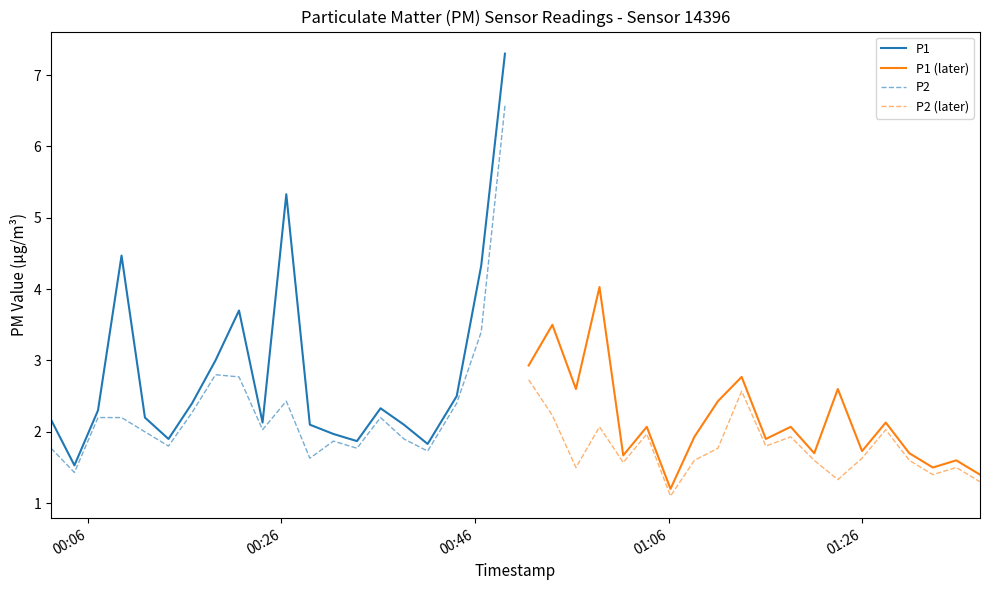

True or false: P1 has more than 2 interior local peaks.

True